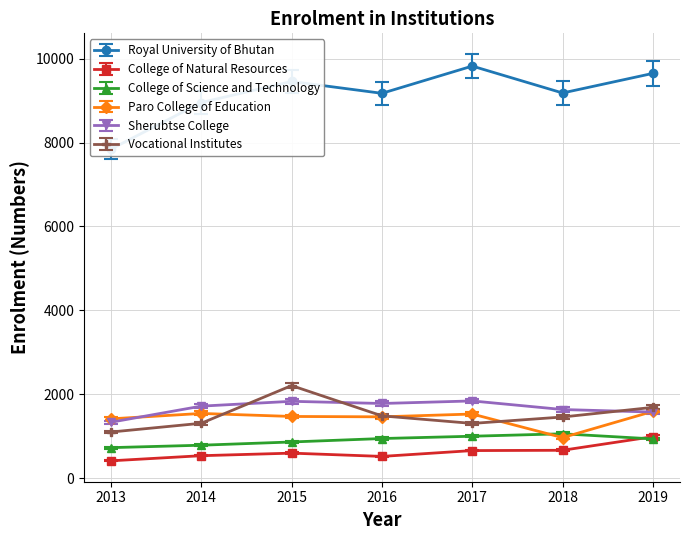

Count the number of data series in this chart.

6